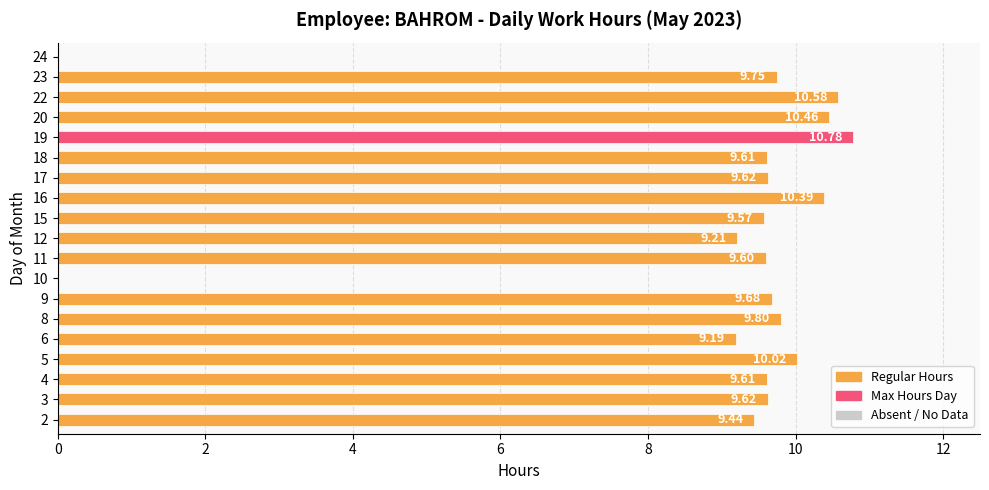

What is the sum of all values?

166.9